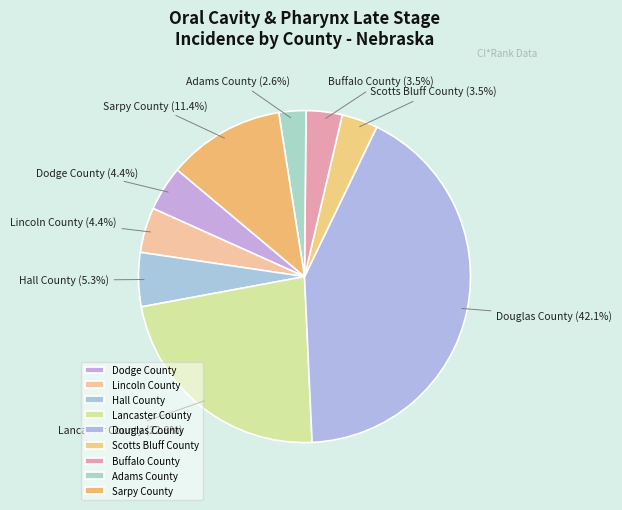

Between Lancaster County and Lincoln County, which is larger?

Lancaster County